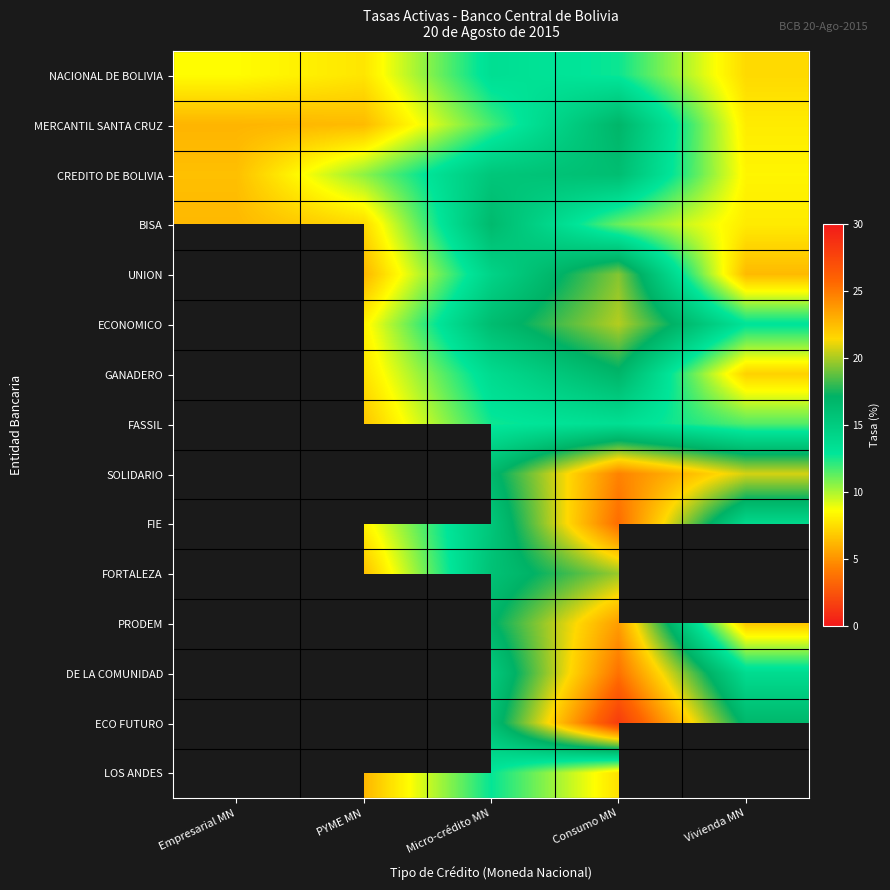

What is the sum of the PRODEM values at Consumo MN and Vivienda MN?

30.3